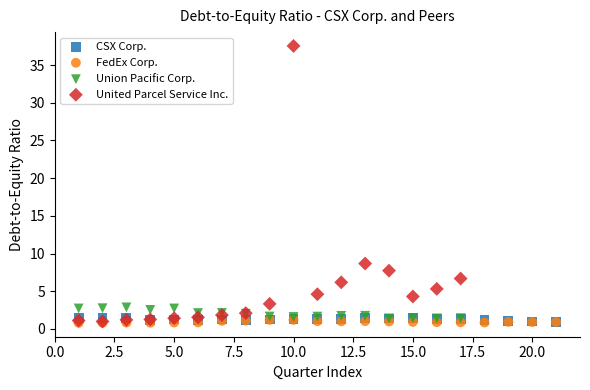

Which series has the widest spread of Y values?

United Parcel Service Inc.